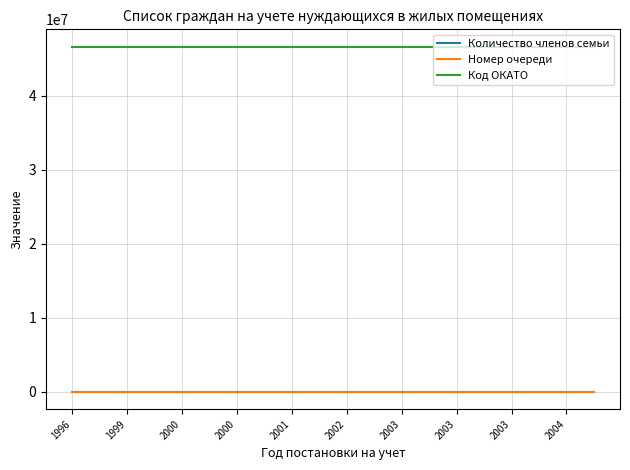

Which series has the largest total across all categories?

Код ОКАТО